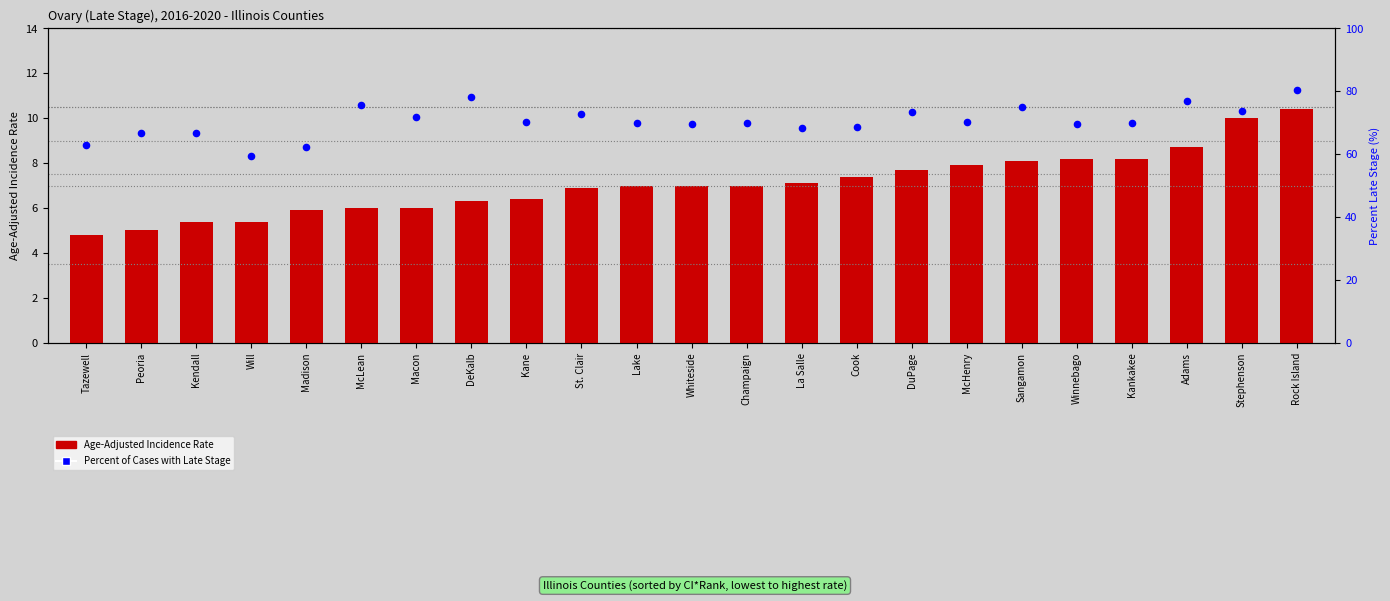

Which series has the widest spread of Y values?

Percent of Cases with Late Stage